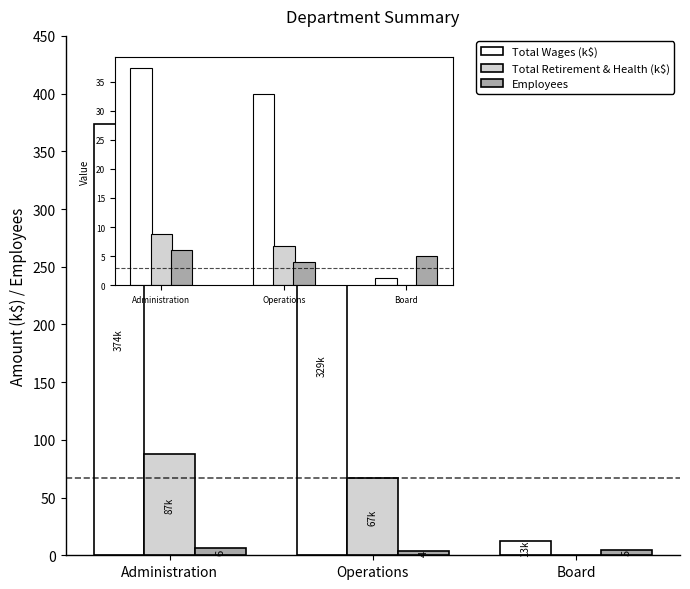

What is the sum of all Employees values?

15.0